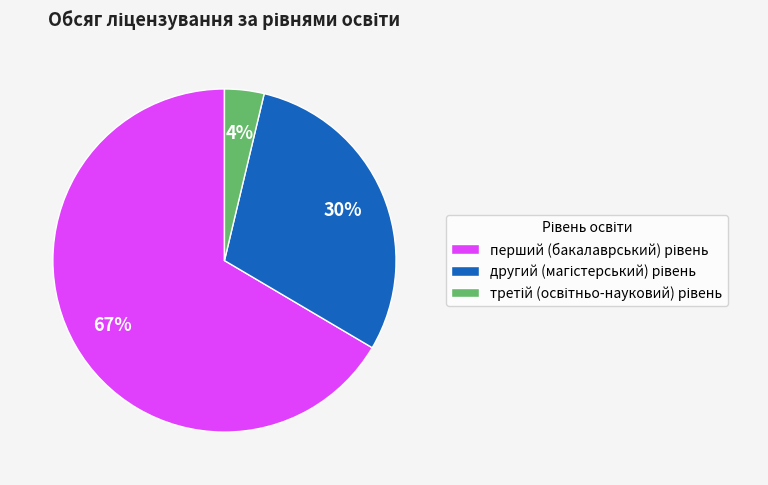

To the nearest percent, what is the average slice percentage?

33%